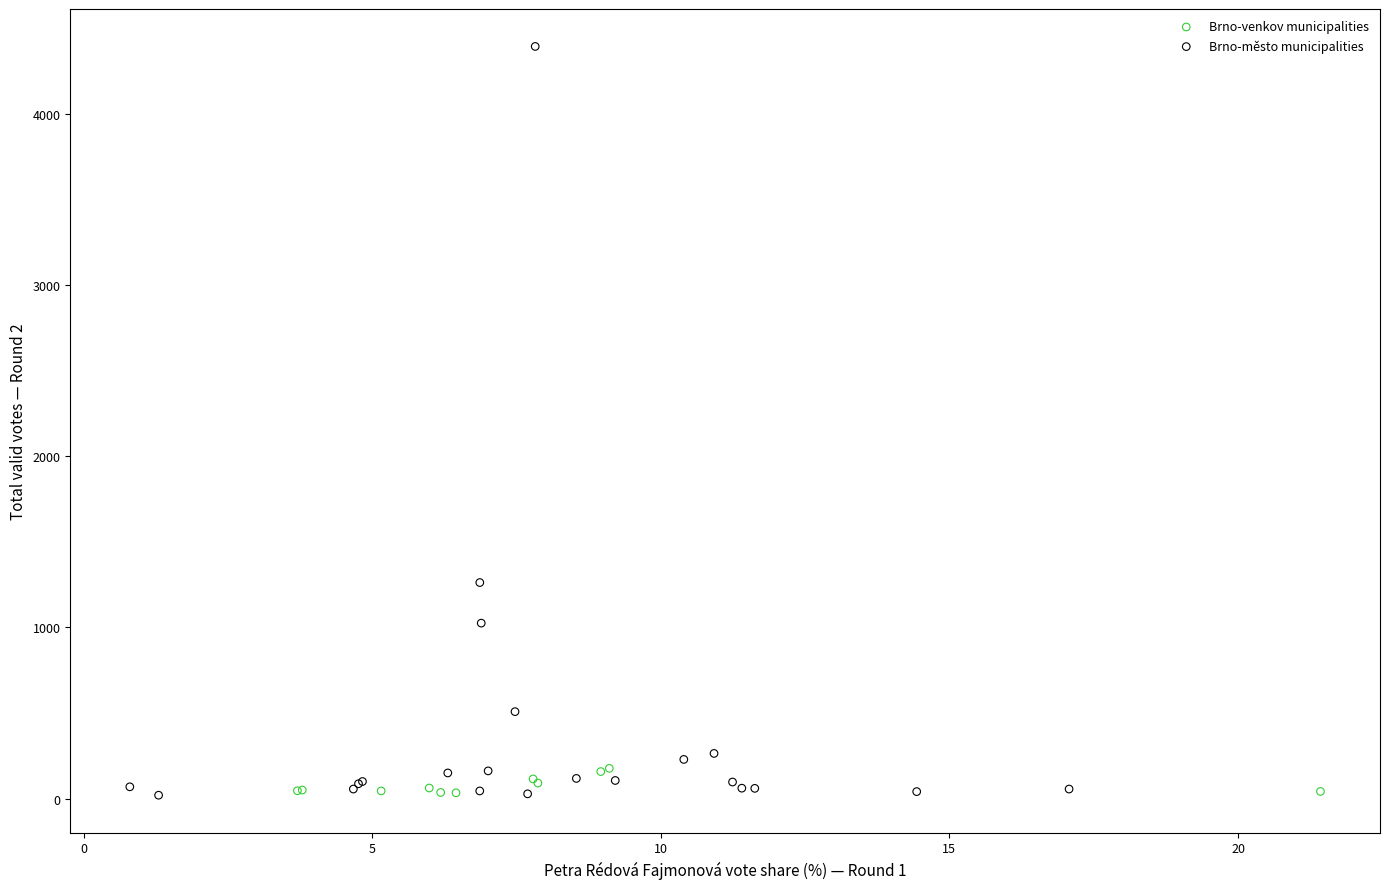

Which series has the widest spread of Y values?

Brno-město municipalities